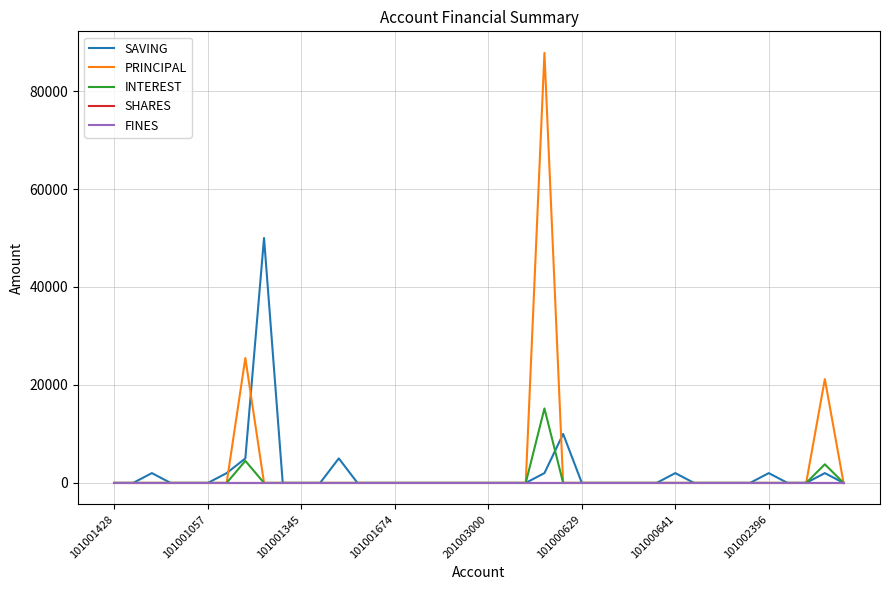

Does the chart display data point markers on the line(s)?

No